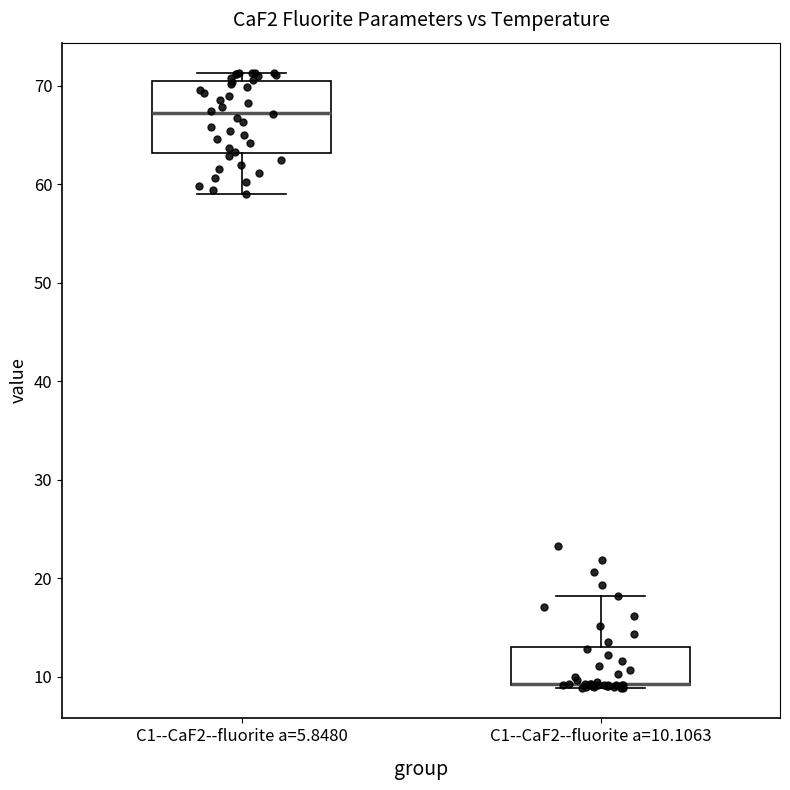

Reading left to right, read every box against the y-axis: the position of its median line, the range the box covers, and the ends of its whiskers. The values are not printed on the chart, so give them approximately, as read against the axis.

C1--CaF2--fluorite a=5.8480: median 67, box 63 to 70, whiskers 59 to 71
C1--CaF2--fluorite a=10.1063: median 9 (drawn on the box's lower edge), box 9 to 13, whiskers 9 to 18